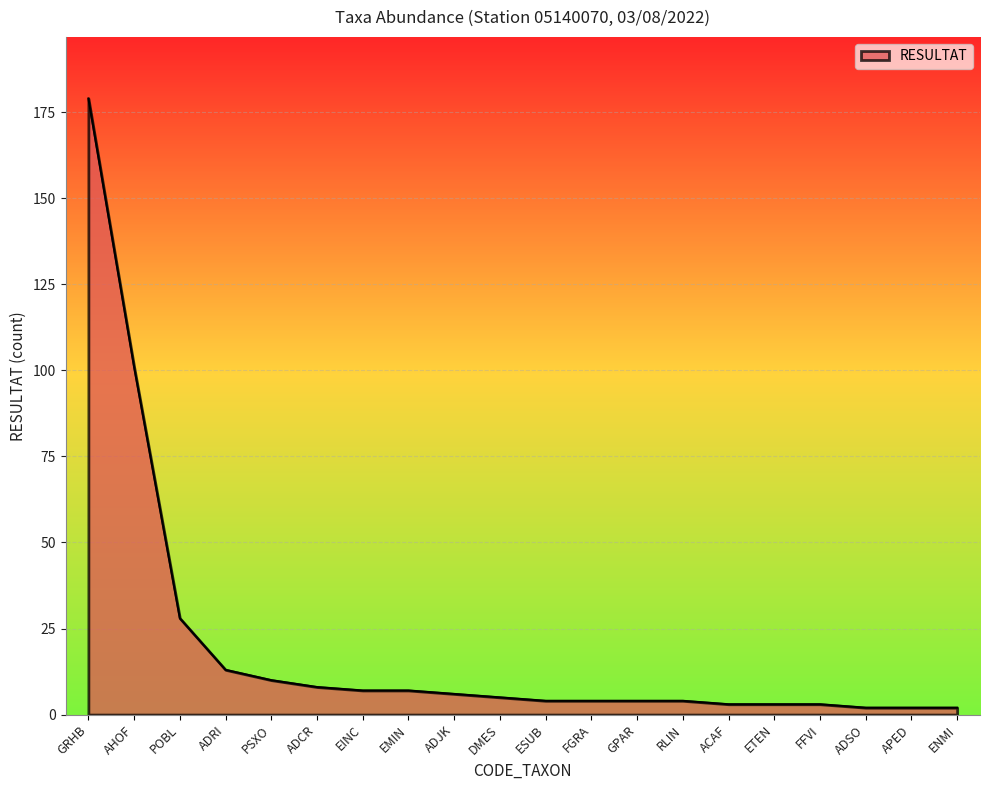

What is the difference between the values at GPAR and PSXO?

6